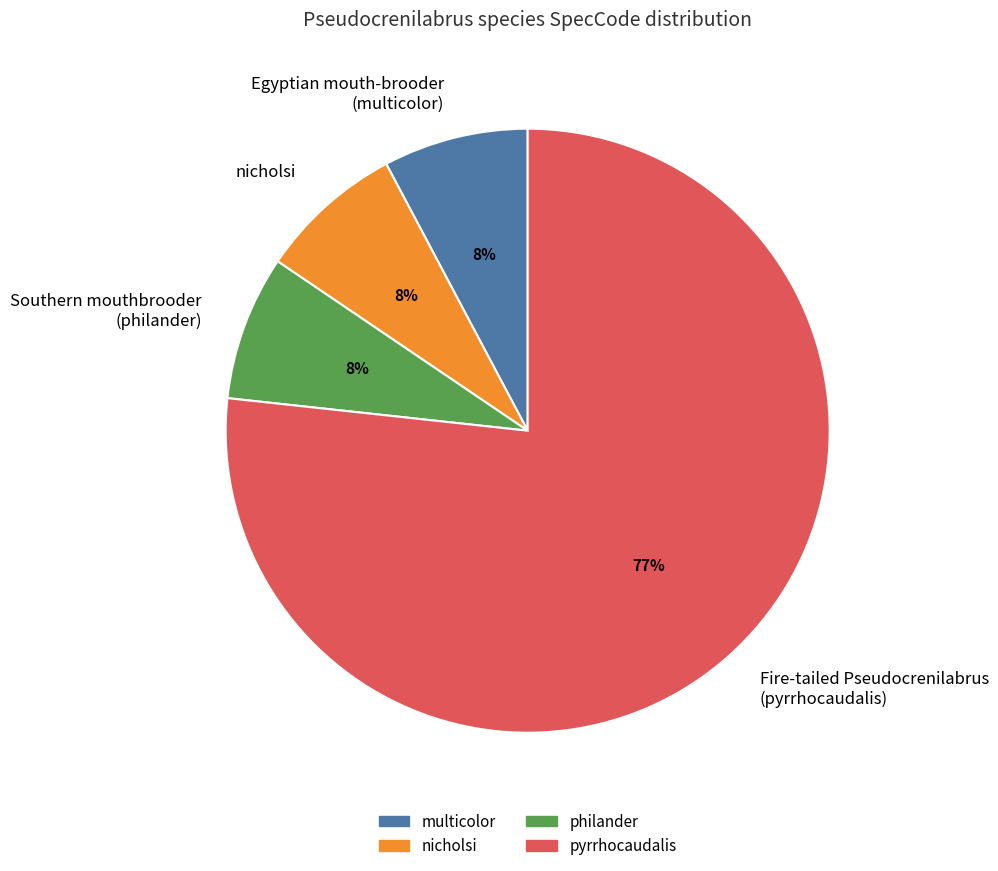

Which category has the biggest portion of the pie?

pyrrhocaudalis